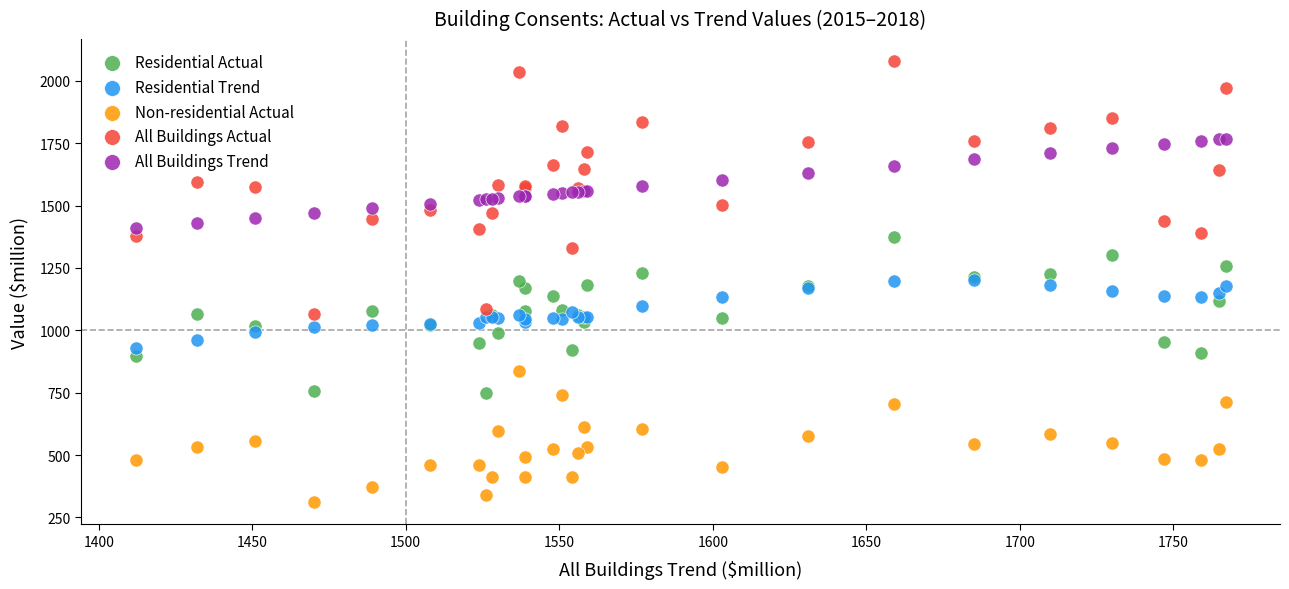

What are all the series names shown in the legend?

Residential Actual, Residential Trend, Non-residential Actual, All Buildings Actual, All Buildings Trend